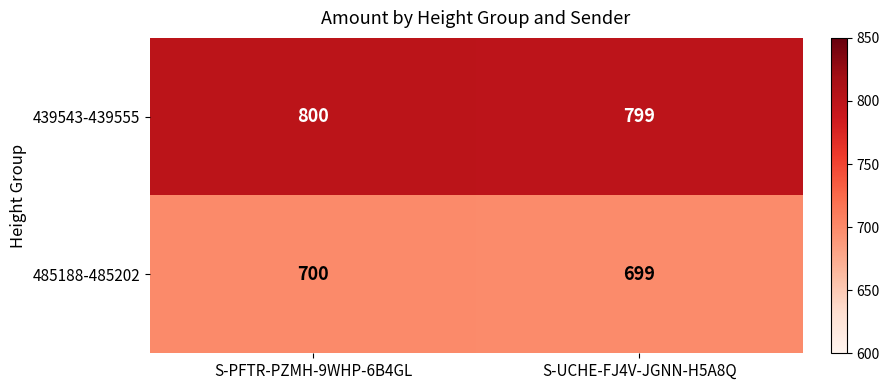

Count the number of categories in the chart.

2